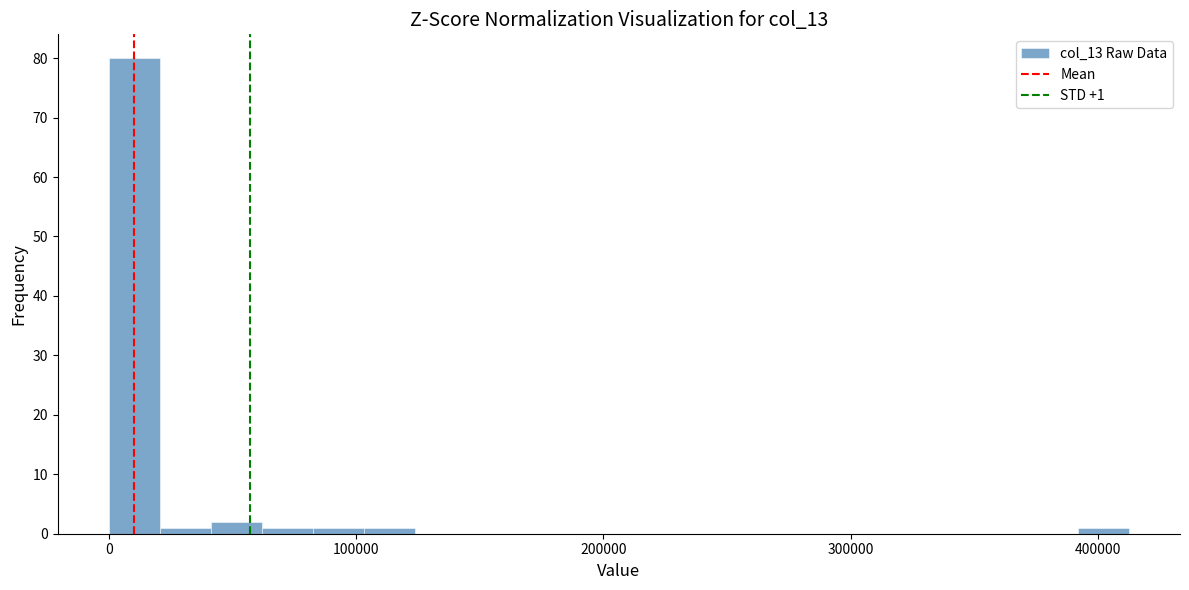

Around what value on the x-axis is the tallest bar? Give the approximate position of its centre, as read against the axis.

10000